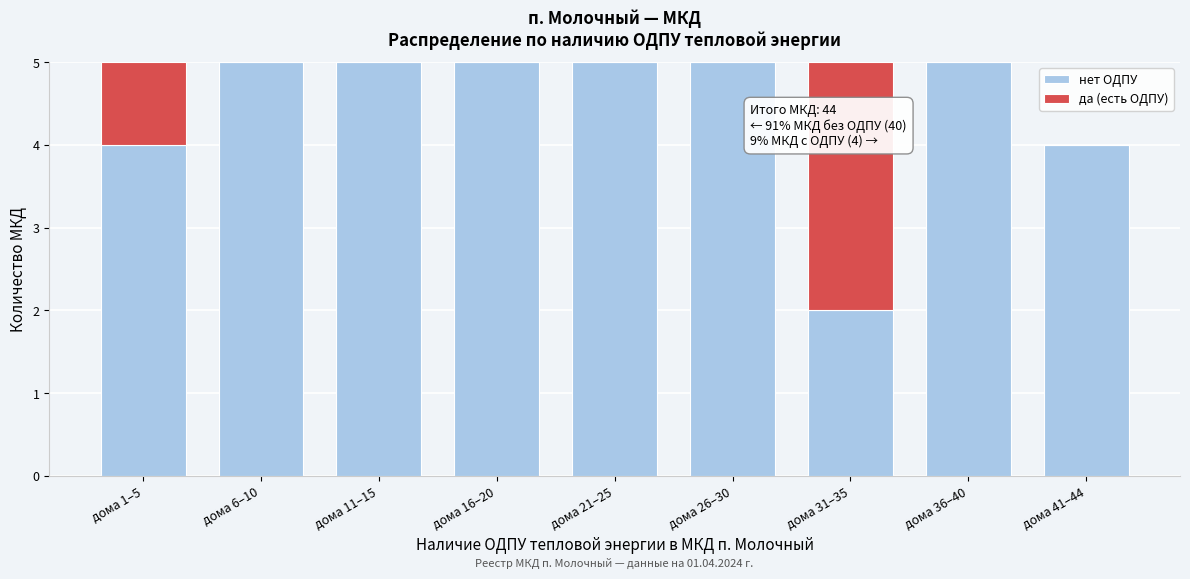

Reading left to right, list the values for the нет ОДПУ series.

дома 1–5=4	дома 6–10=5	дома 11–15=5	дома 16–20=5	дома 21–25=5	дома 26–30=5	дома 31–35=2	дома 36–40=5	дома 41–44=4